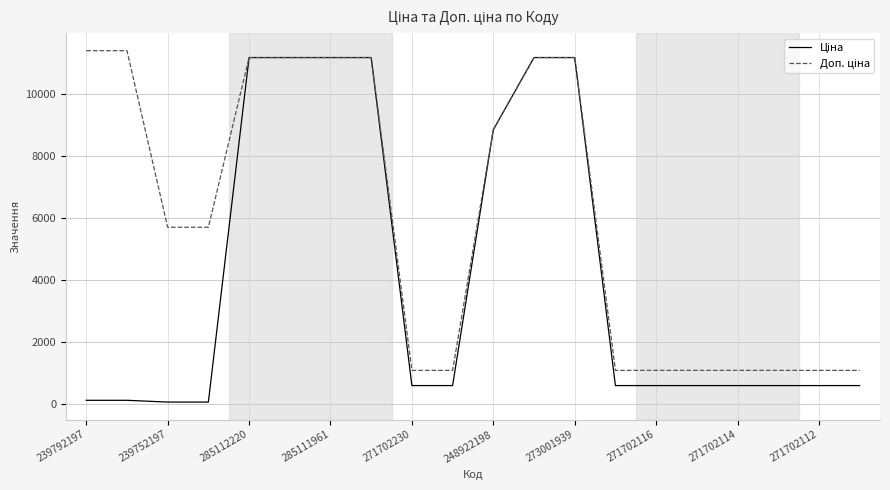

Which series has the largest total across all categories?

Доп. ціна